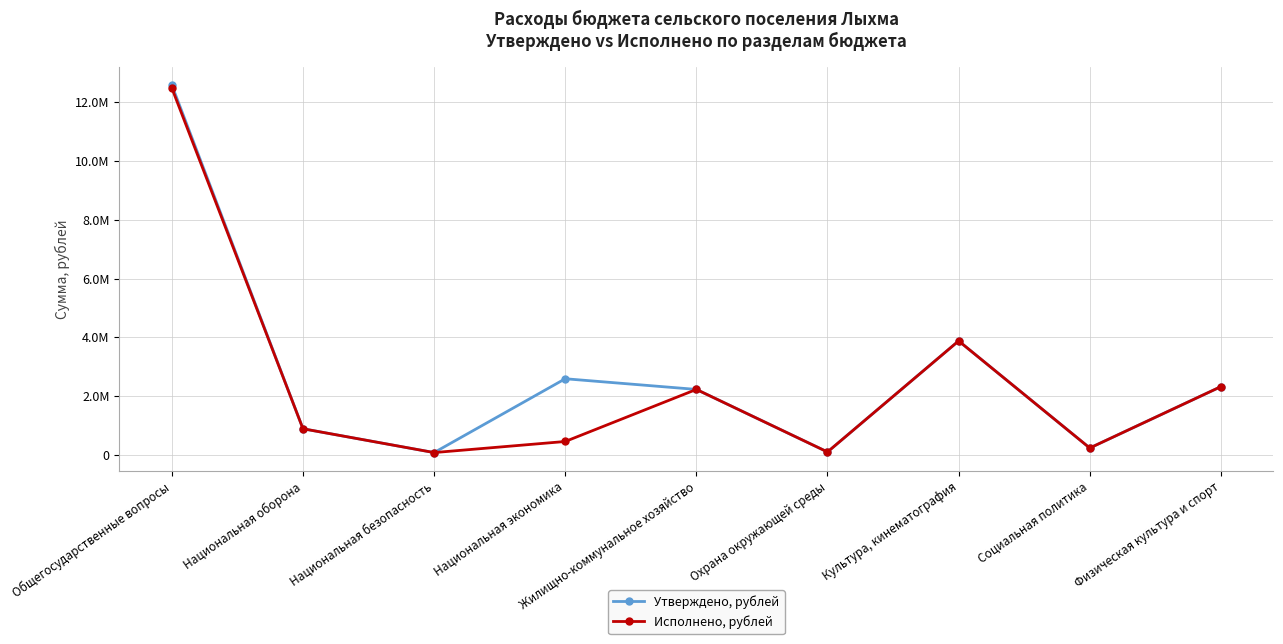

Which series has the largest total across all categories?

Утверждено, рублей